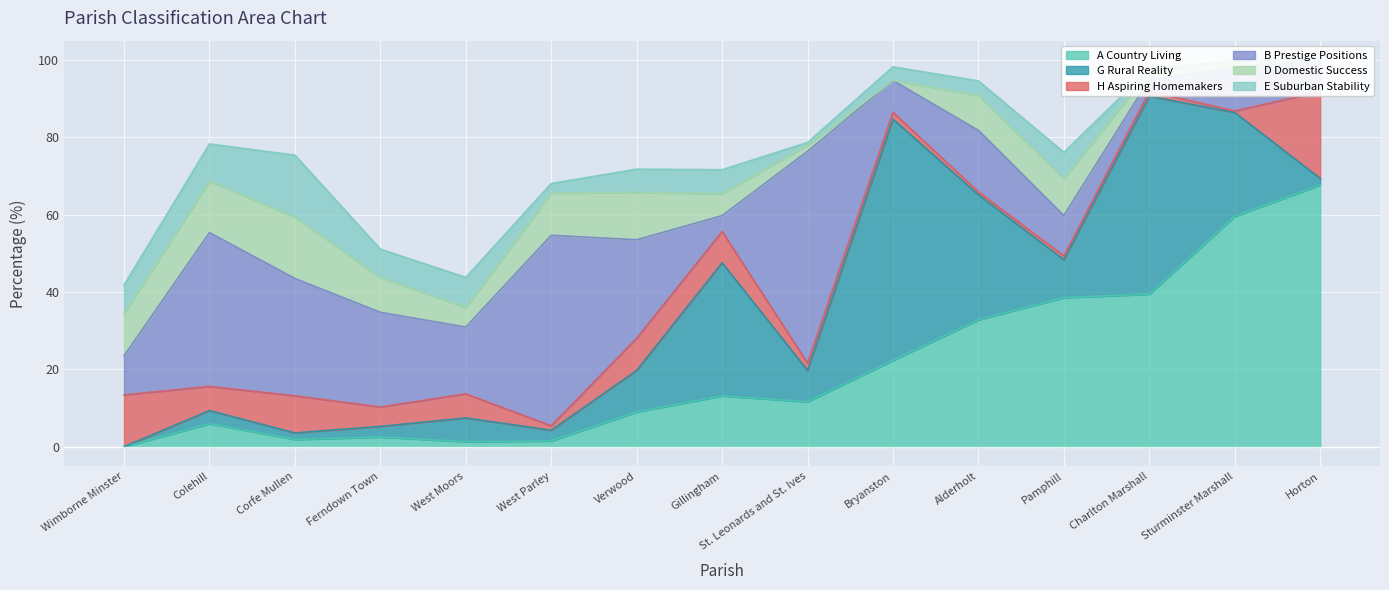

How many interior local peaks does the B Prestige Positions series have?

5